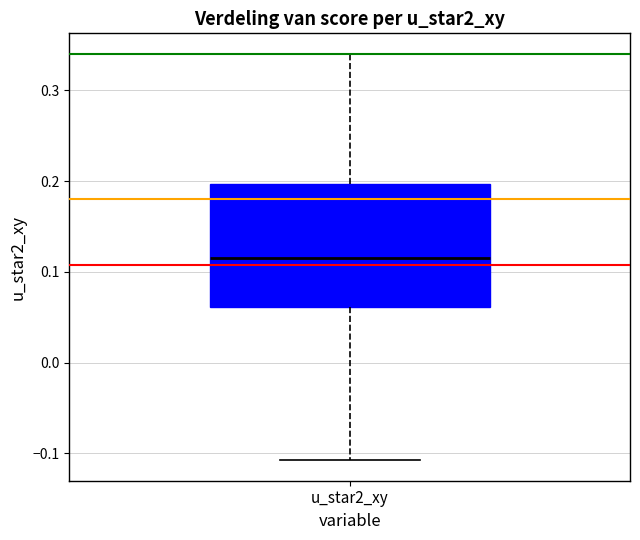

Where is the lower edge of the box for u_star2_xy on the y-axis? The values are not printed on the chart, so give them approximately, as read against the axis.

0.06